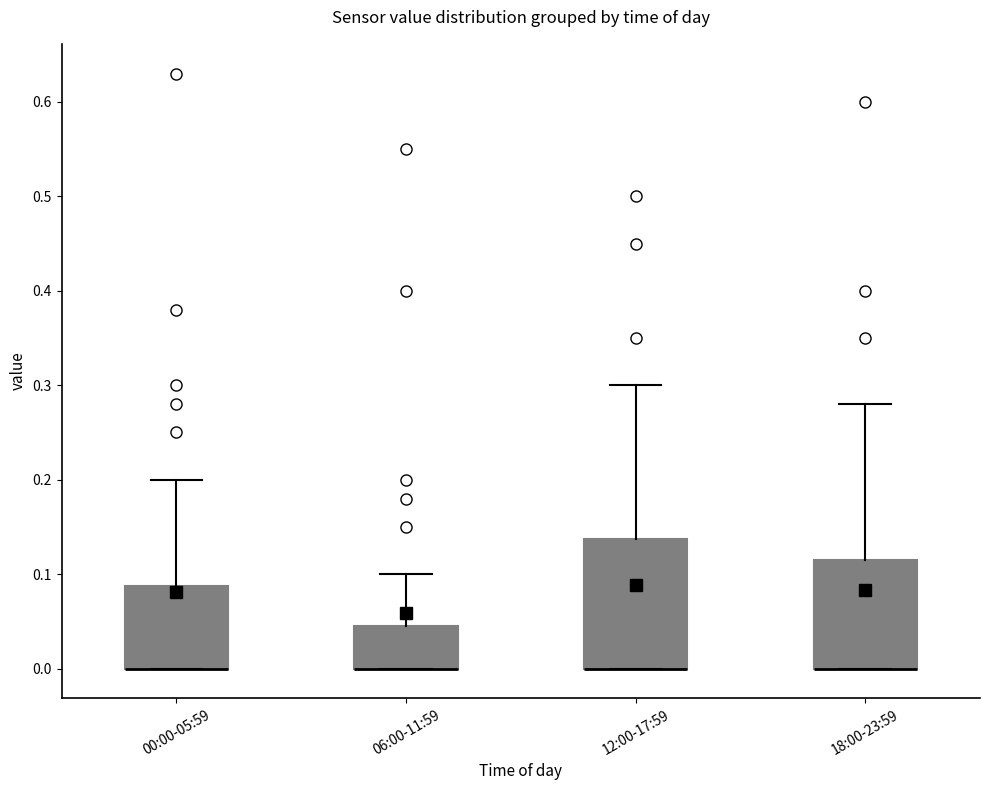

Reading left to right, read every box against the y-axis: the position of its median line, the range the box covers, and the ends of its whiskers. The values are not printed on the chart, so give them approximately, as read against the axis.

00:00-05:59: median 0.00 (drawn on the box's lower edge), box 0.00 to 0.09, whiskers 0.00 to 0.20
06:00-11:59: median 0.00 (drawn on the box's lower edge), box 0.00 to 0.05, whiskers 0.00 to 0.10
12:00-17:59: median 0.00 (drawn on the box's lower edge), box 0.00 to 0.14, whiskers 0.00 to 0.30
18:00-23:59: median 0.00 (drawn on the box's lower edge), box 0.00 to 0.12, whiskers 0.00 to 0.28